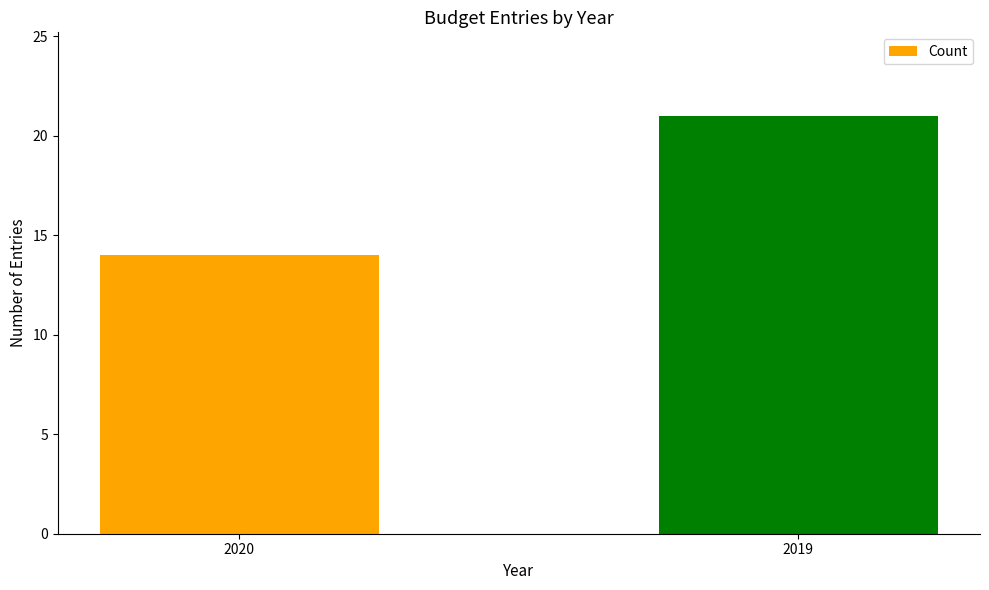

Reading right to left, extract all data points from this chart.

21	14